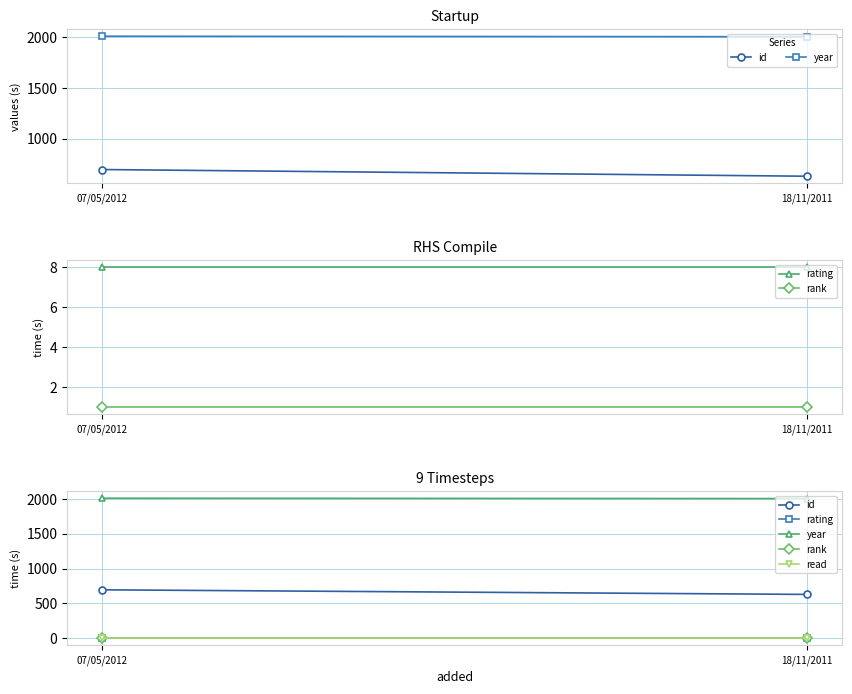

Where is rating nearest to the value 8?

07/05/2012